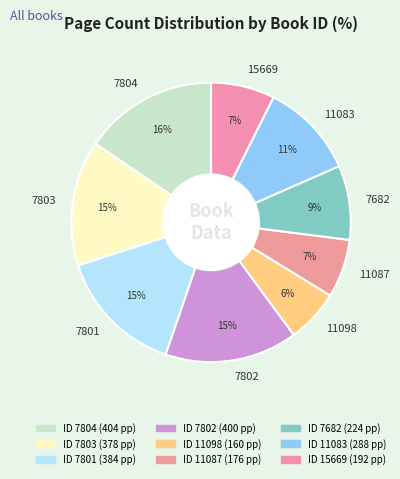

Combined, do 7801 and 15669 account for over 50%?

No